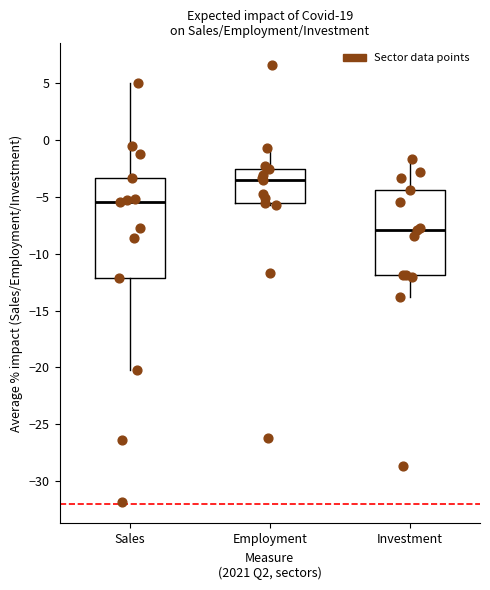

Comparing the boxes themselves (not the whiskers), which one is the tallest?

Sales